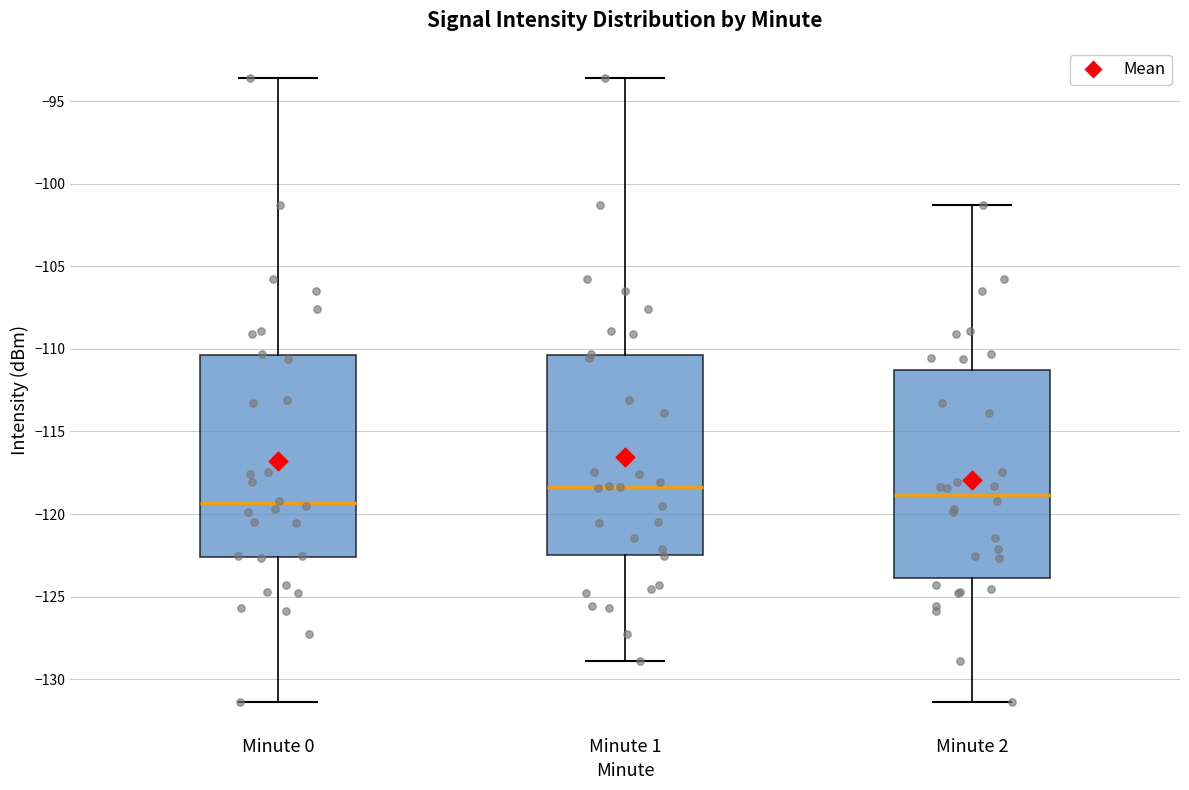

Reading left to right, read every box against the y-axis: the position of its median line, the range the box covers, and the ends of its whiskers. The values are not printed on the chart, so give them approximately, as read against the axis.

Minute 0: median -119.5, box -122.5 to -110.5, whiskers -131.5 to -93.5
Minute 1: median -118.5, box -122.5 to -110.5, whiskers -129.0 to -93.5
Minute 2: median -119.0, box -124.0 to -111.5, whiskers -131.5 to -101.5